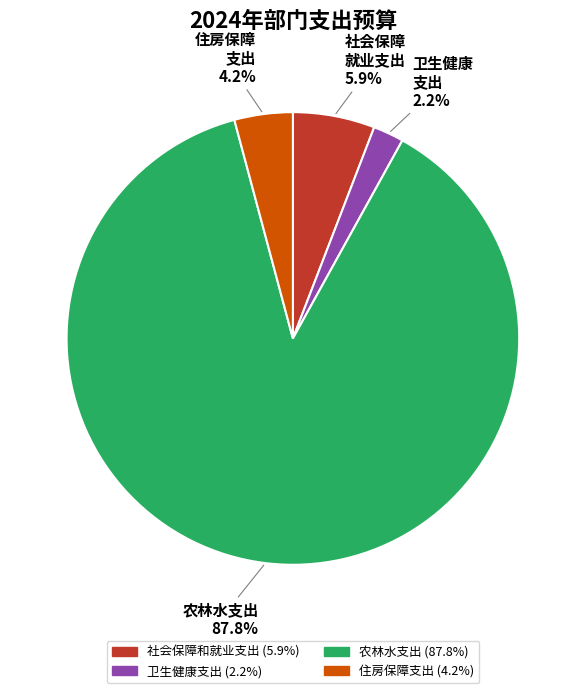

Does any single category account for the majority?

Yes